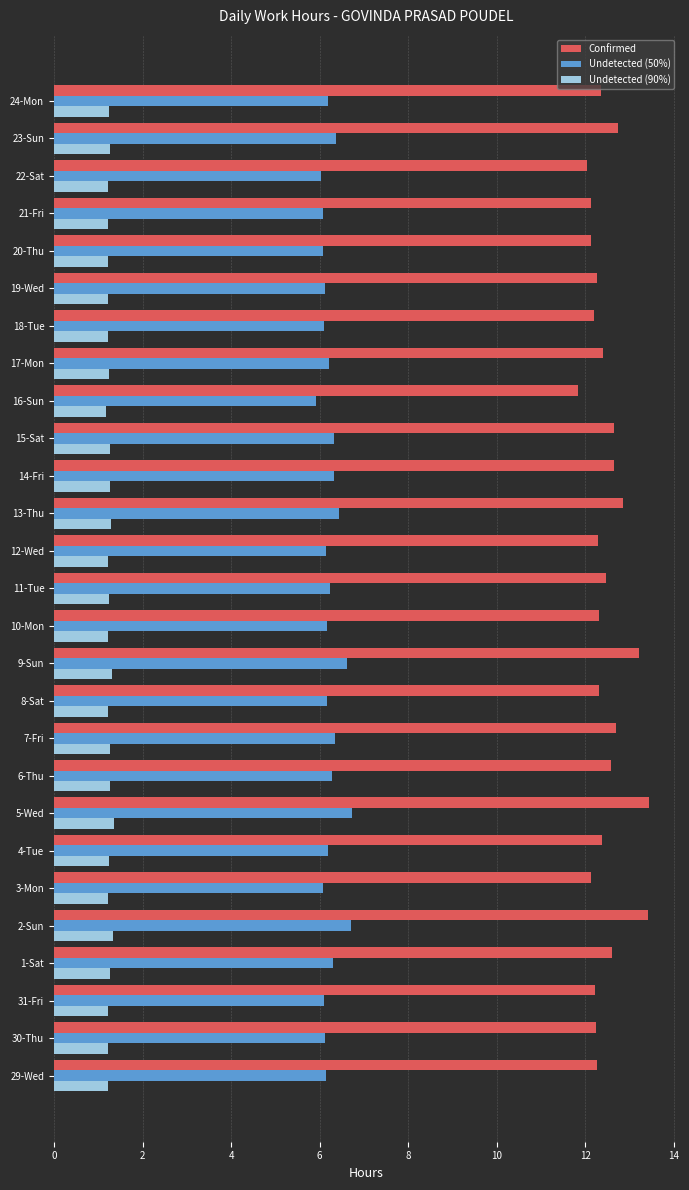

What is the average value of the Undetected (90%) series?

1.2